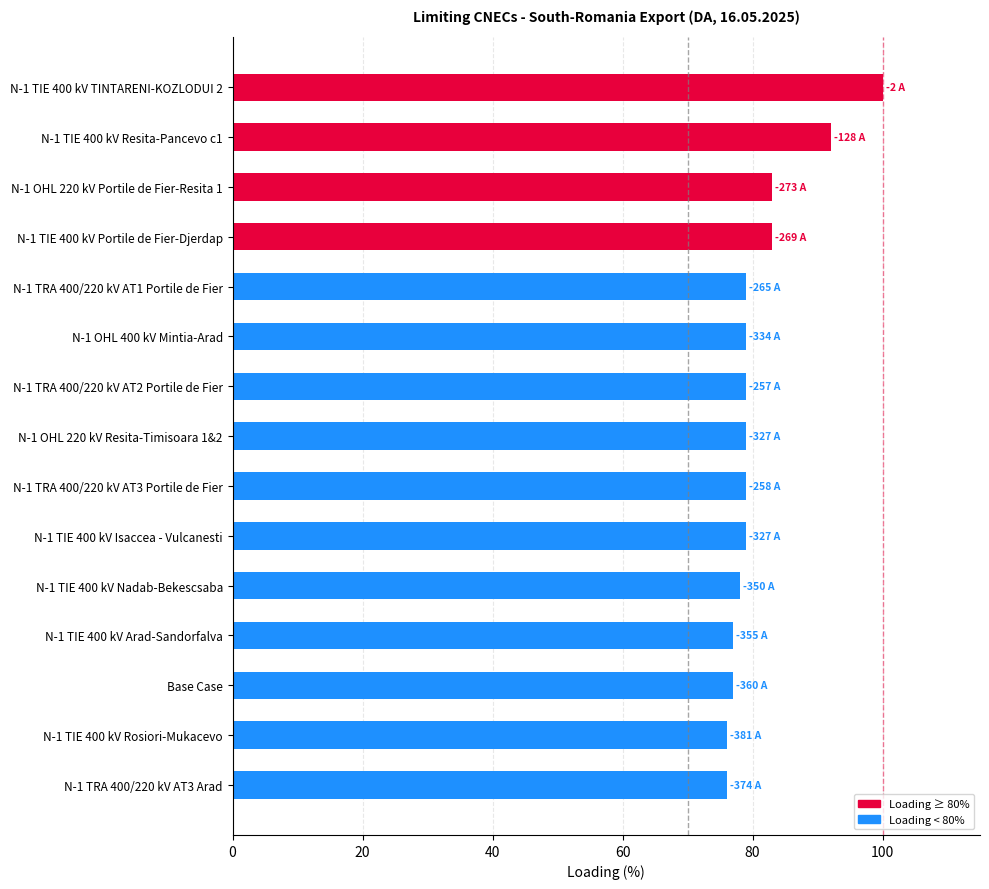

What is the difference between the values at N-1 TIE 400 kV Rosiori-Mukacevo and N-1 TIE 400 kV Portile de Fier-Djerdap?

7